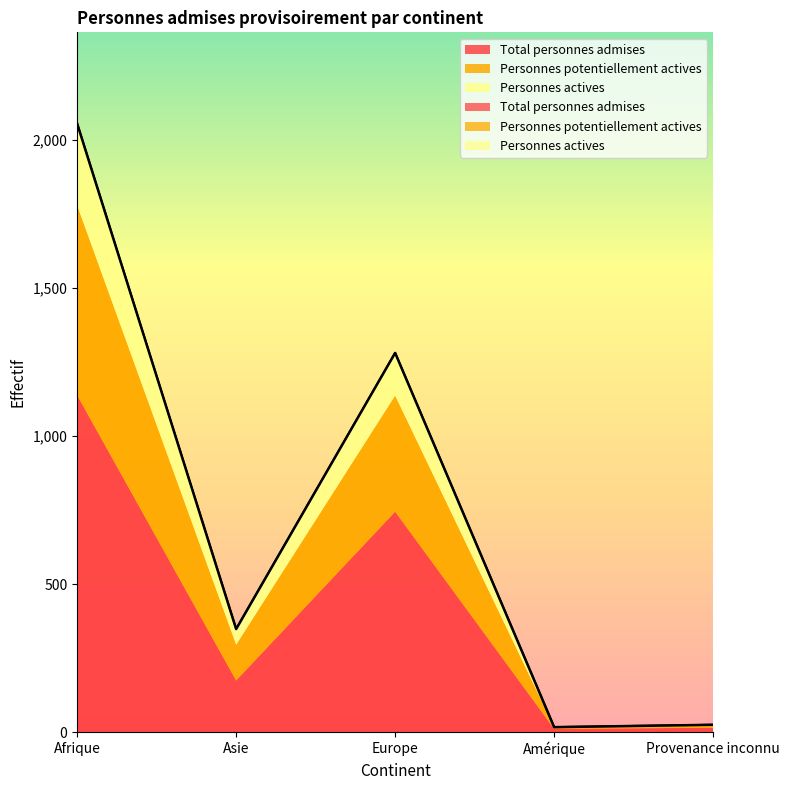

The Total personnes admises series shows 11 at Amérique. True or false?

False